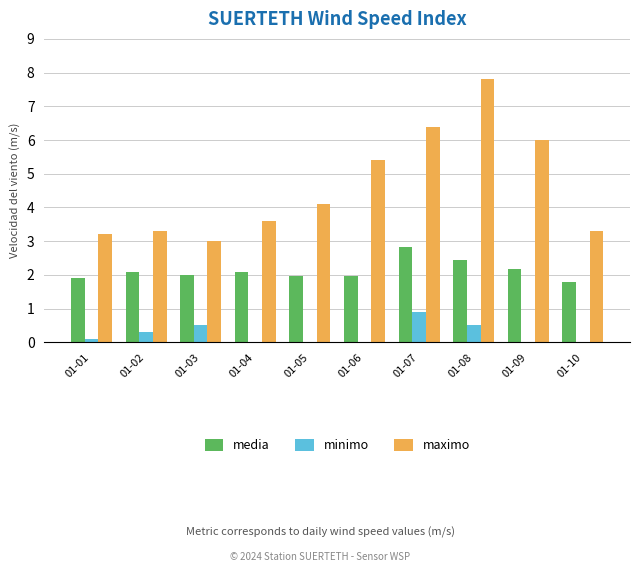

Reading left to right, list all the values displayed in this chart.

media: 1.9	2.1	2.0	2.1	2.0	2.0	2.8	2.5	2.2	1.8
minimo: 0.1	0.3	0.5	0.0	0.0	0.0	0.9	0.5	0.0	0.0
maximo: 3.2	3.3	3.0	3.6	4.1	5.4	6.4	7.8	6.0	3.3